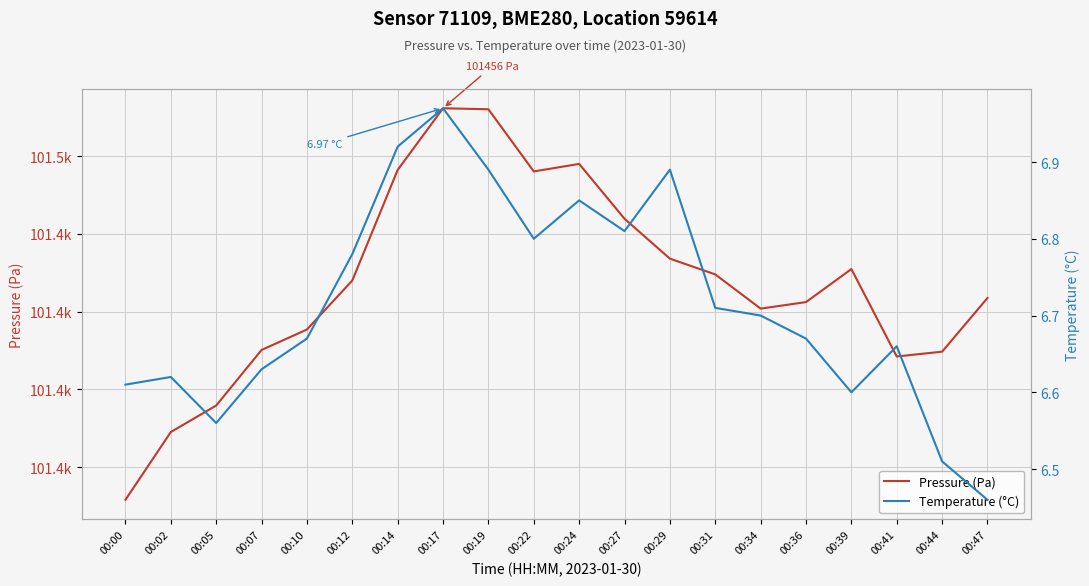

Which series changed the most between 00:22 and 00:47?

Pressure (Pa)